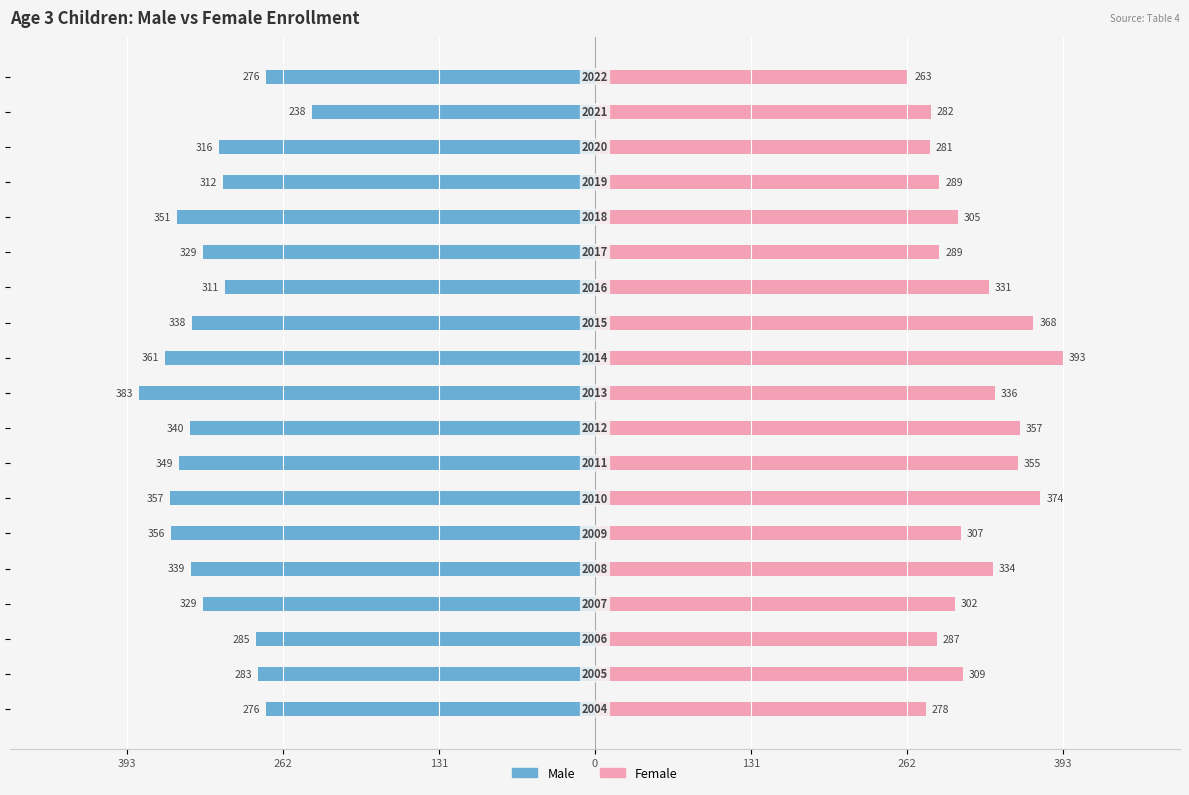

What are all the series names shown in the legend?

Male, Female